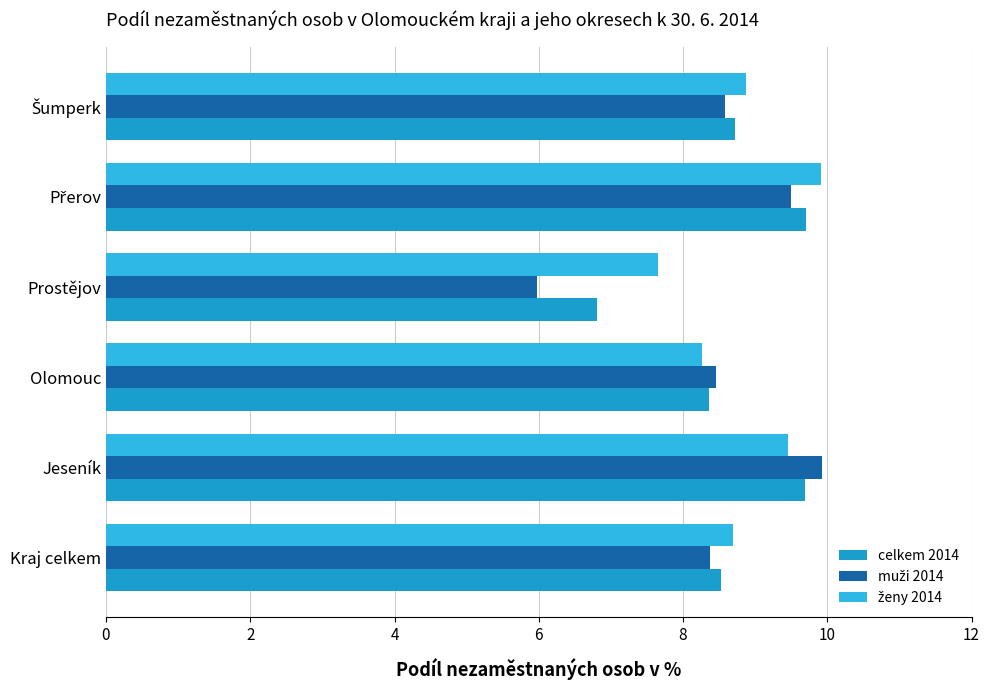

What is the maximum value for celkem 2014?

9.7